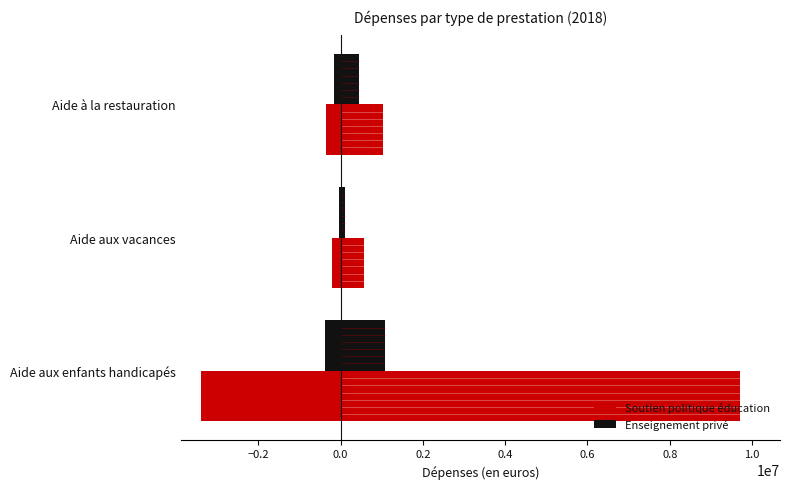

What is the total value across all series at Aide aux enfants handicapés?

10796131